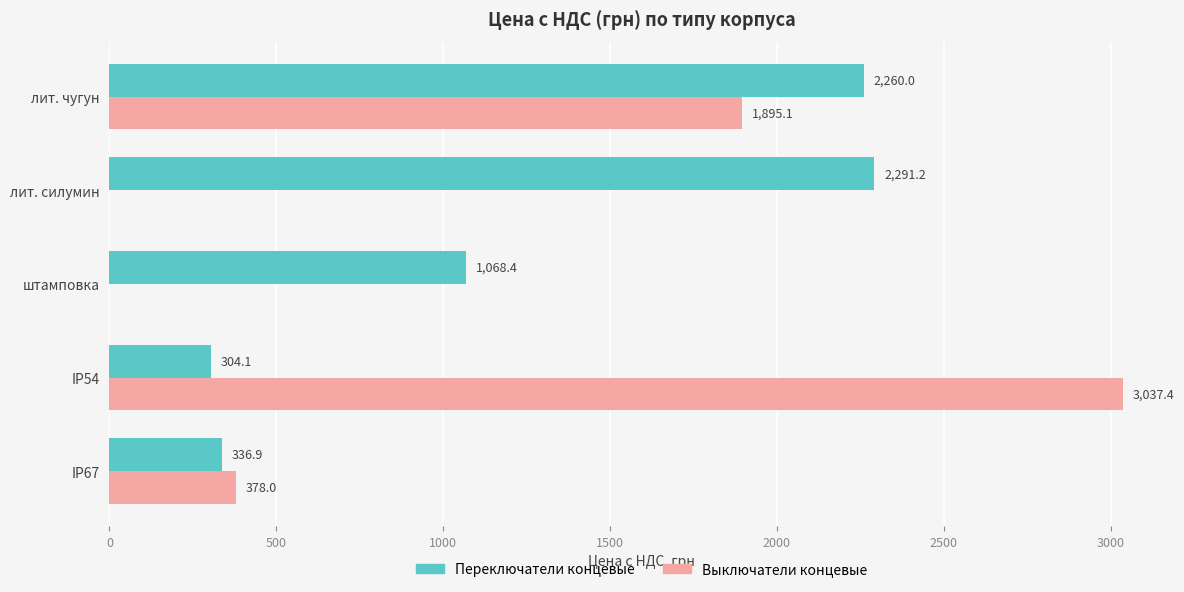

What is the maximum value shown in the chart?

3037.4